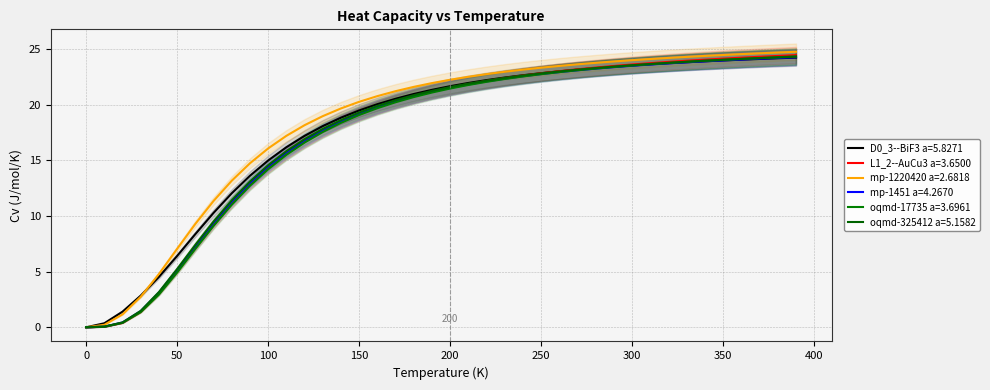

What is the value of the mp-1220420 a=2.6818 point at the 31st from the left?

24.0